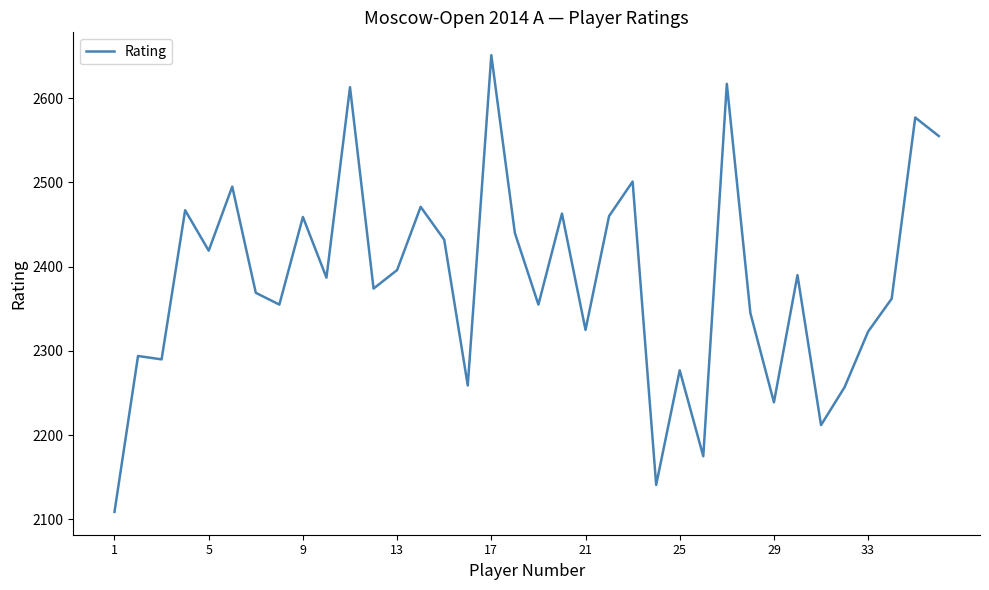

What is the difference between the maximum and minimum values?

542